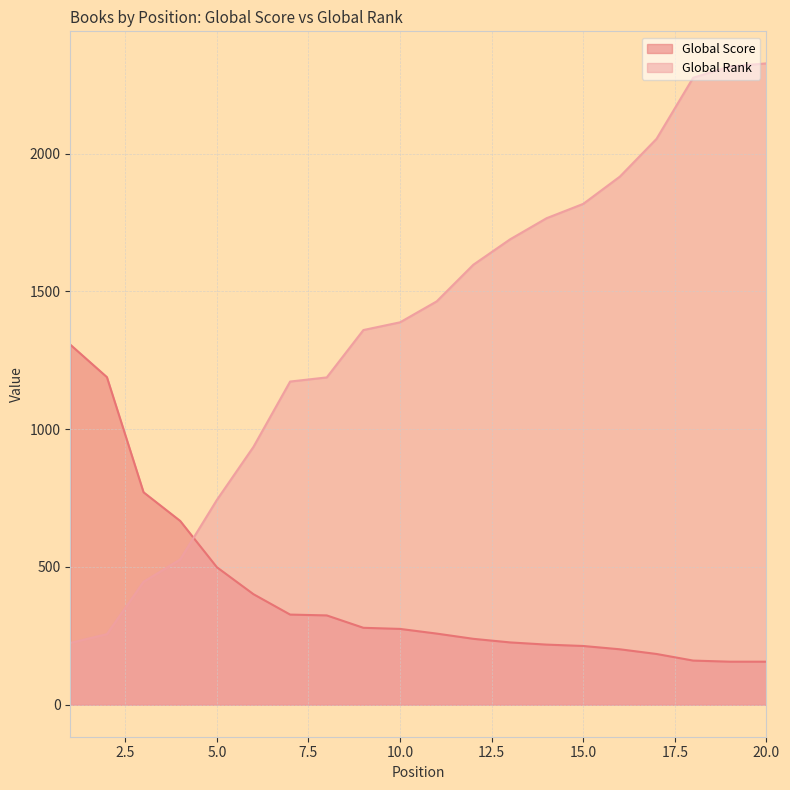

What is the approximate value of Global Score at 15.0?

213